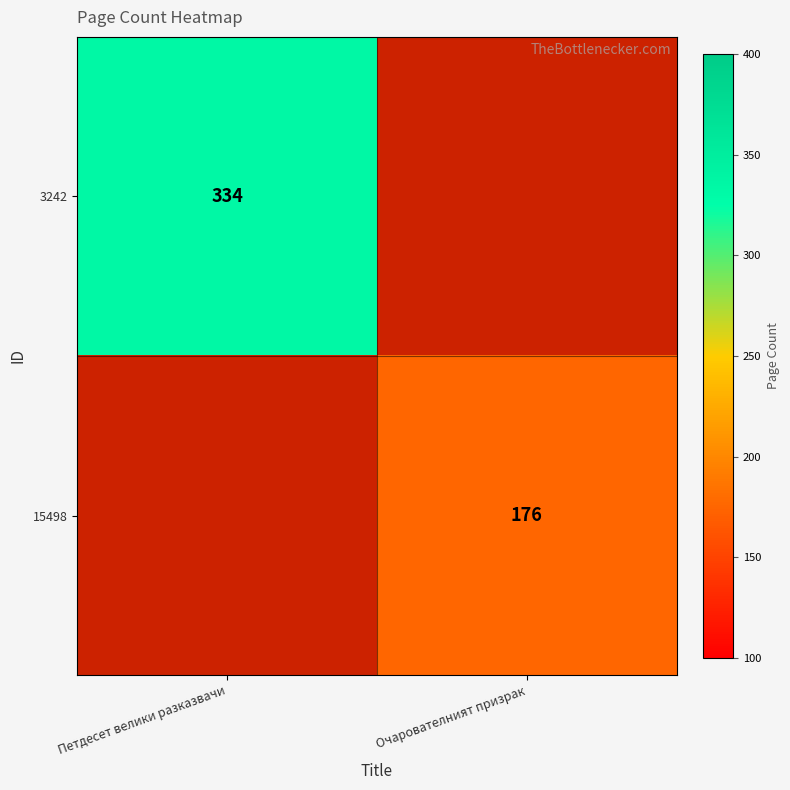

How many distinct data groups are displayed?

2